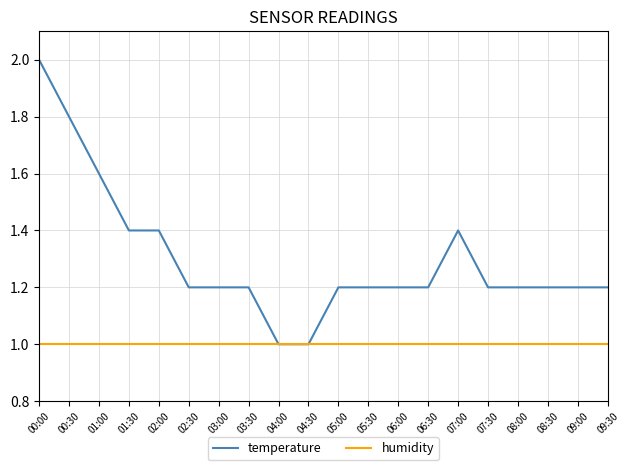

Is the value of humidity at 09:30 greater than the value of temperature at 05:30?

No